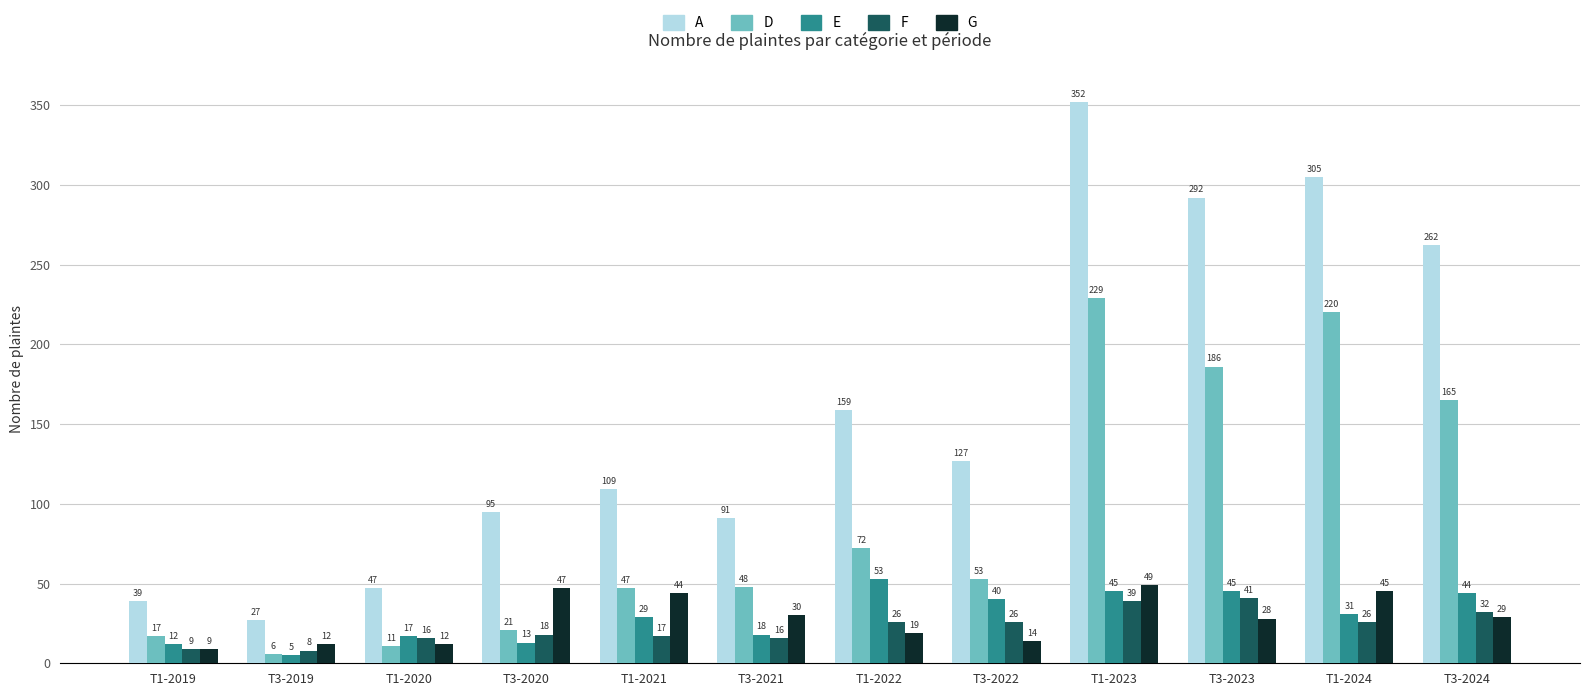

What value does the G series have at T1-2022?

19